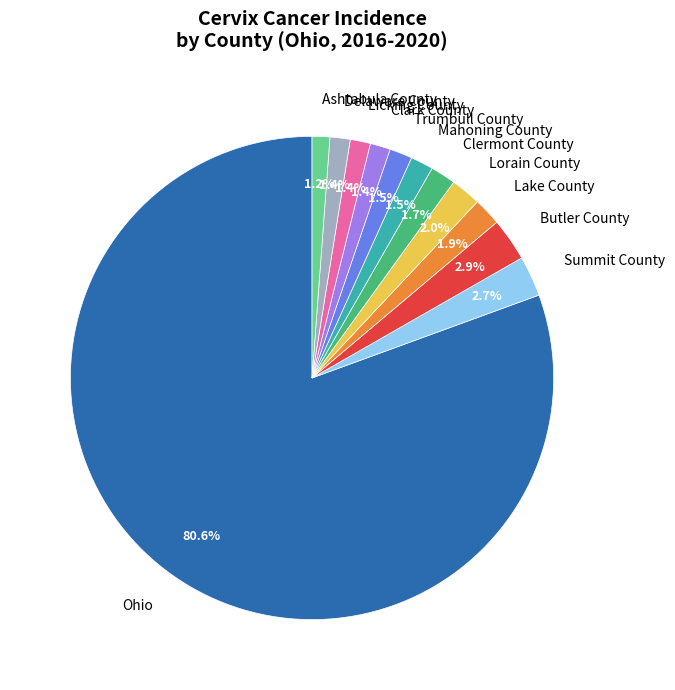

How many segments does this pie chart have?

12